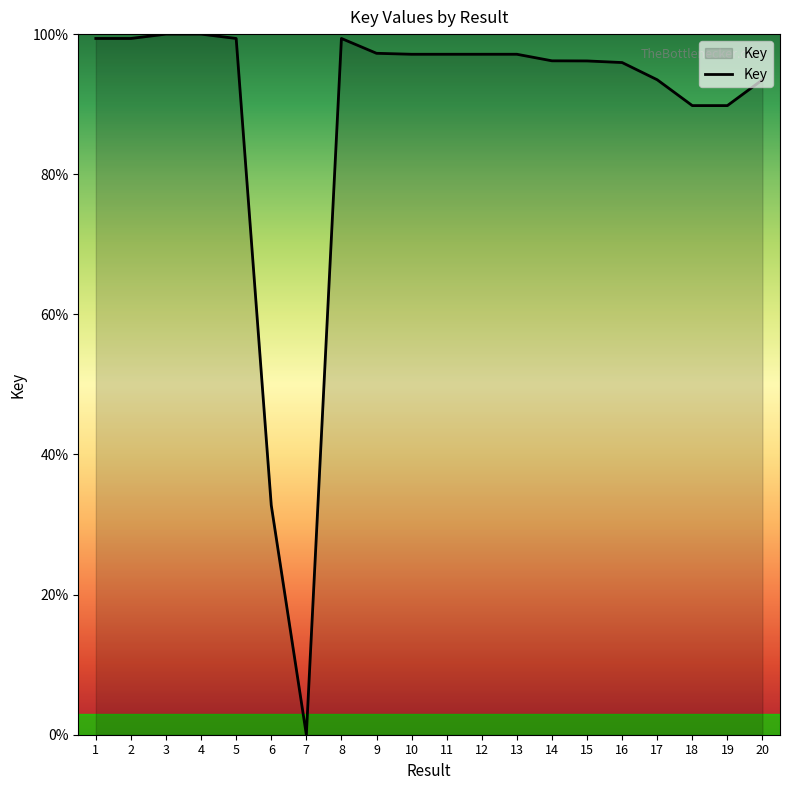

The chart shows a value of 97.1 at 11. True or false?

True